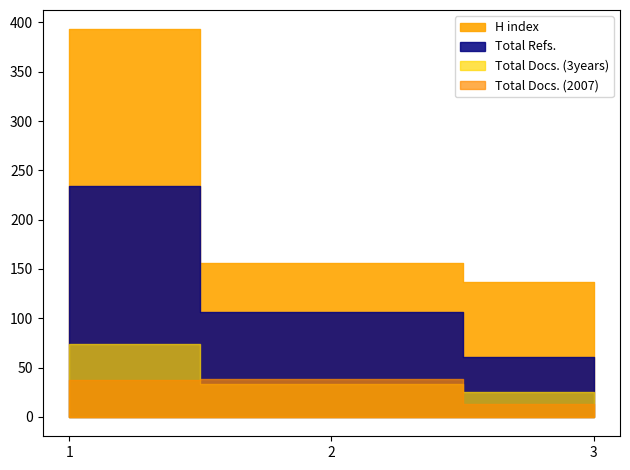

Which category has the lowest value in the H index series?

3